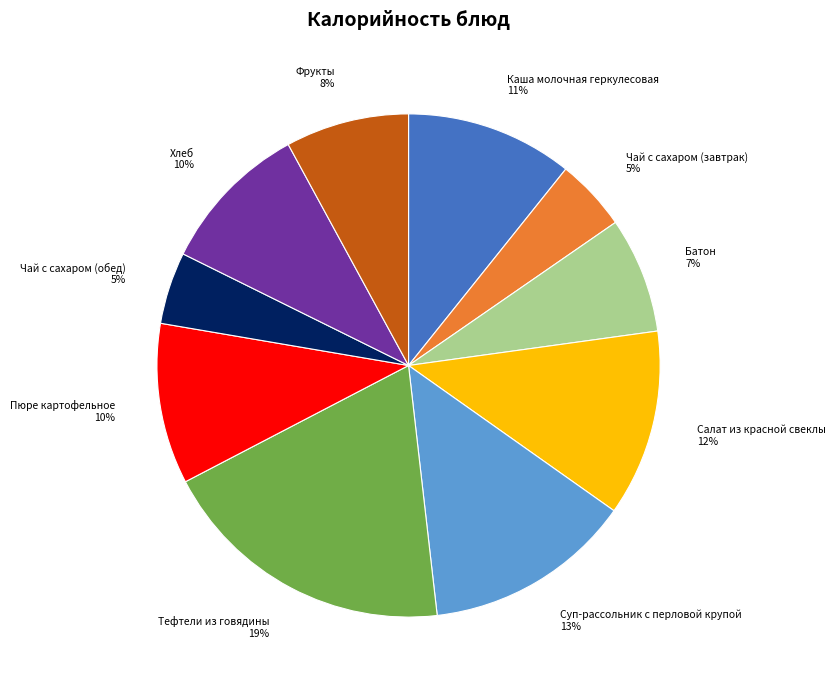

How many slices are in this pie chart?

10